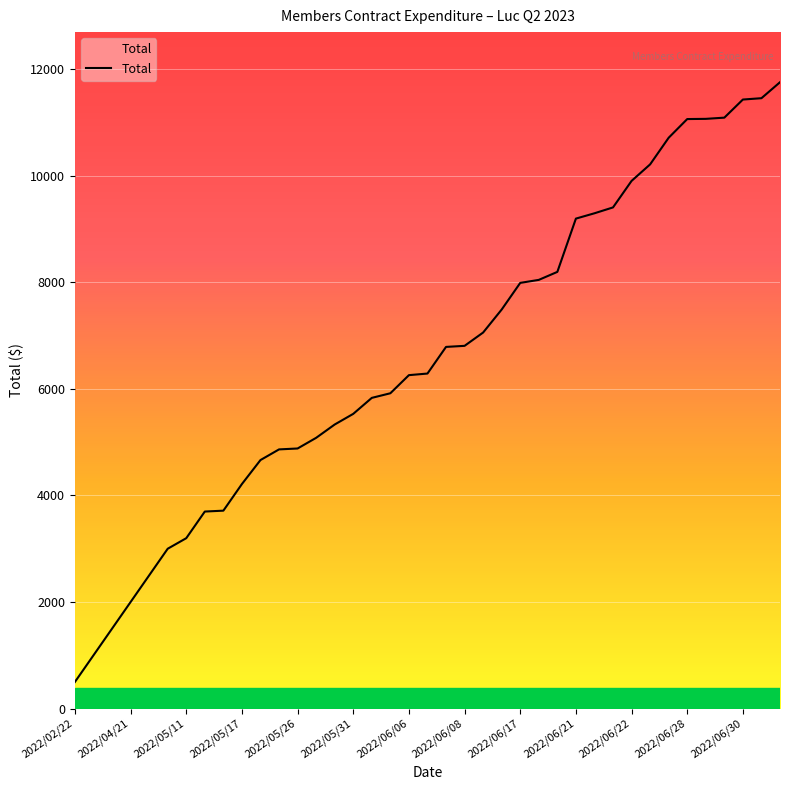

What is the maximum value shown in the chart?

11756.1